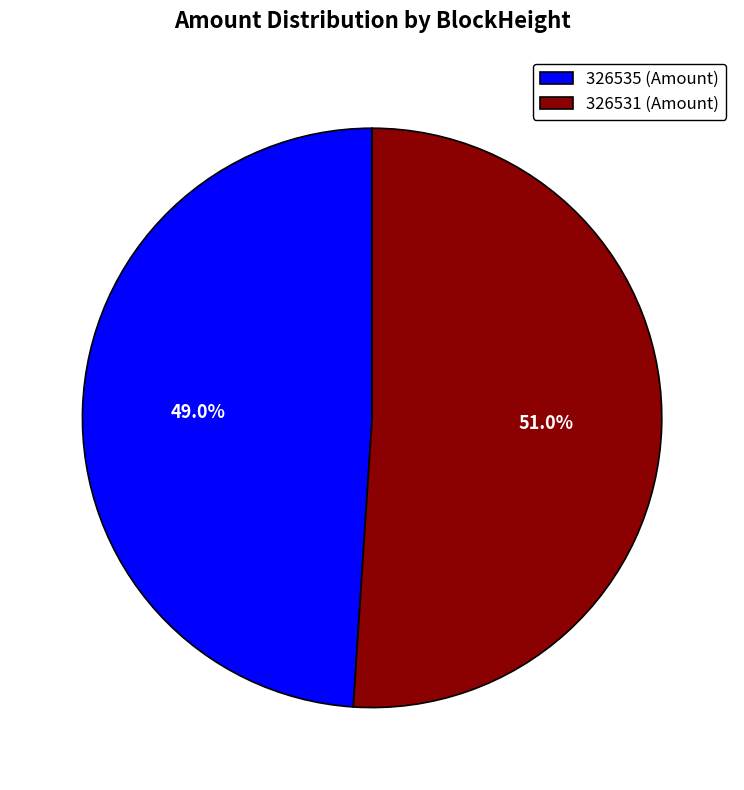

Which slice is the smallest?

326535